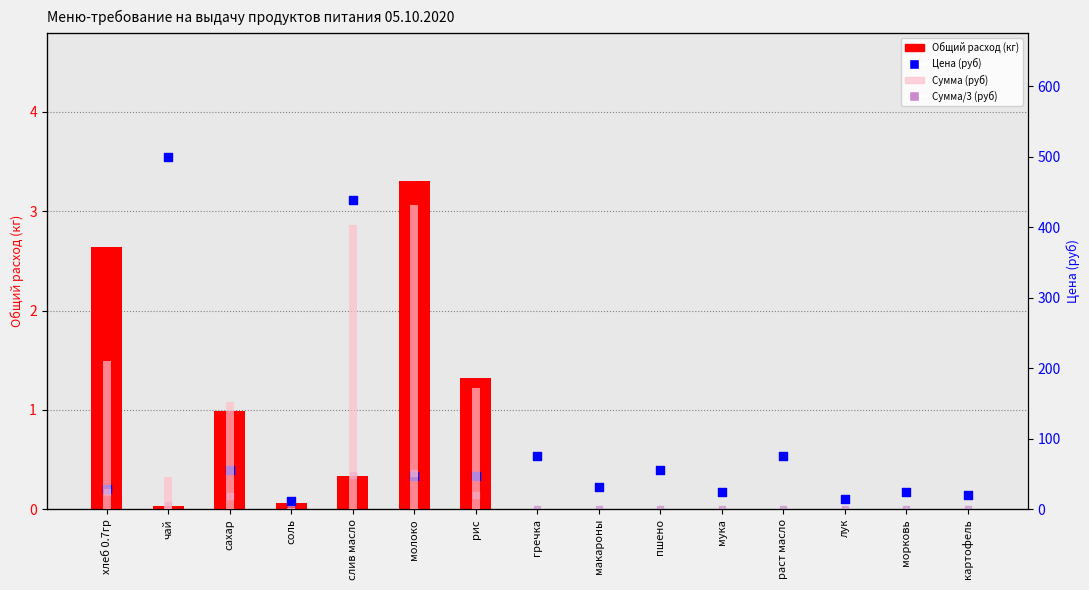

At which category is the sum across all series the highest?

слив масло